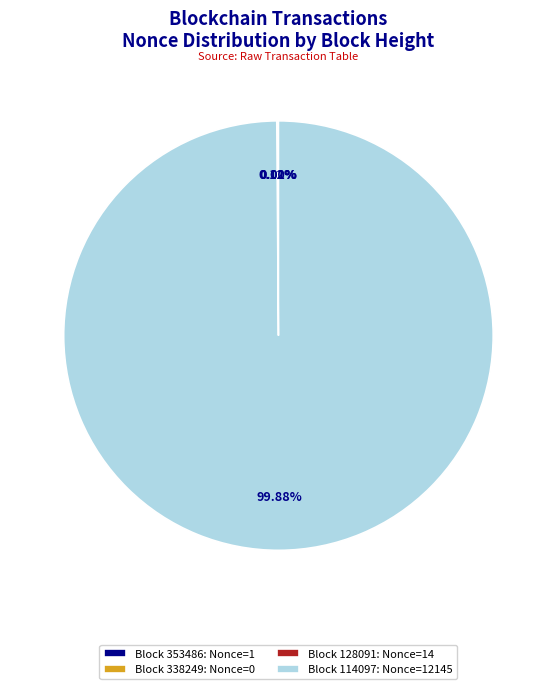

Rank the categories by value from highest to lowest.

114097, 128091, 353486, 338249